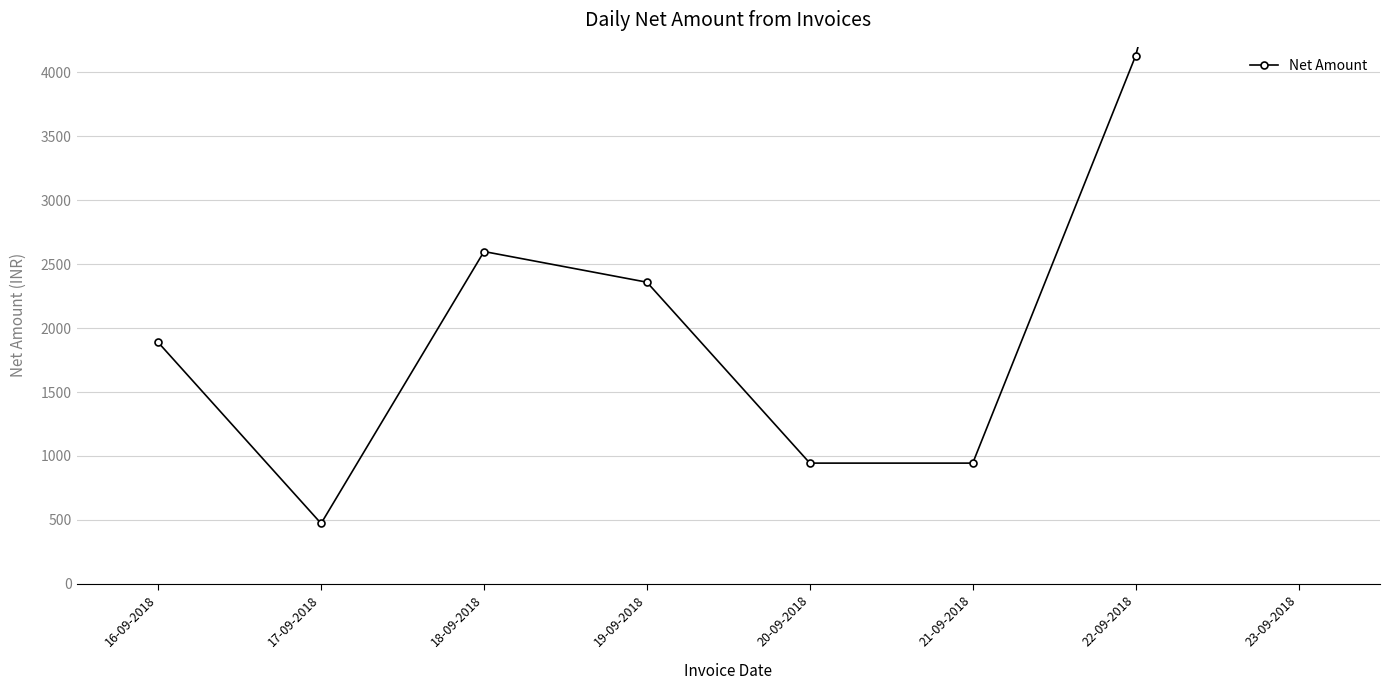

What is the smallest value displayed?

472